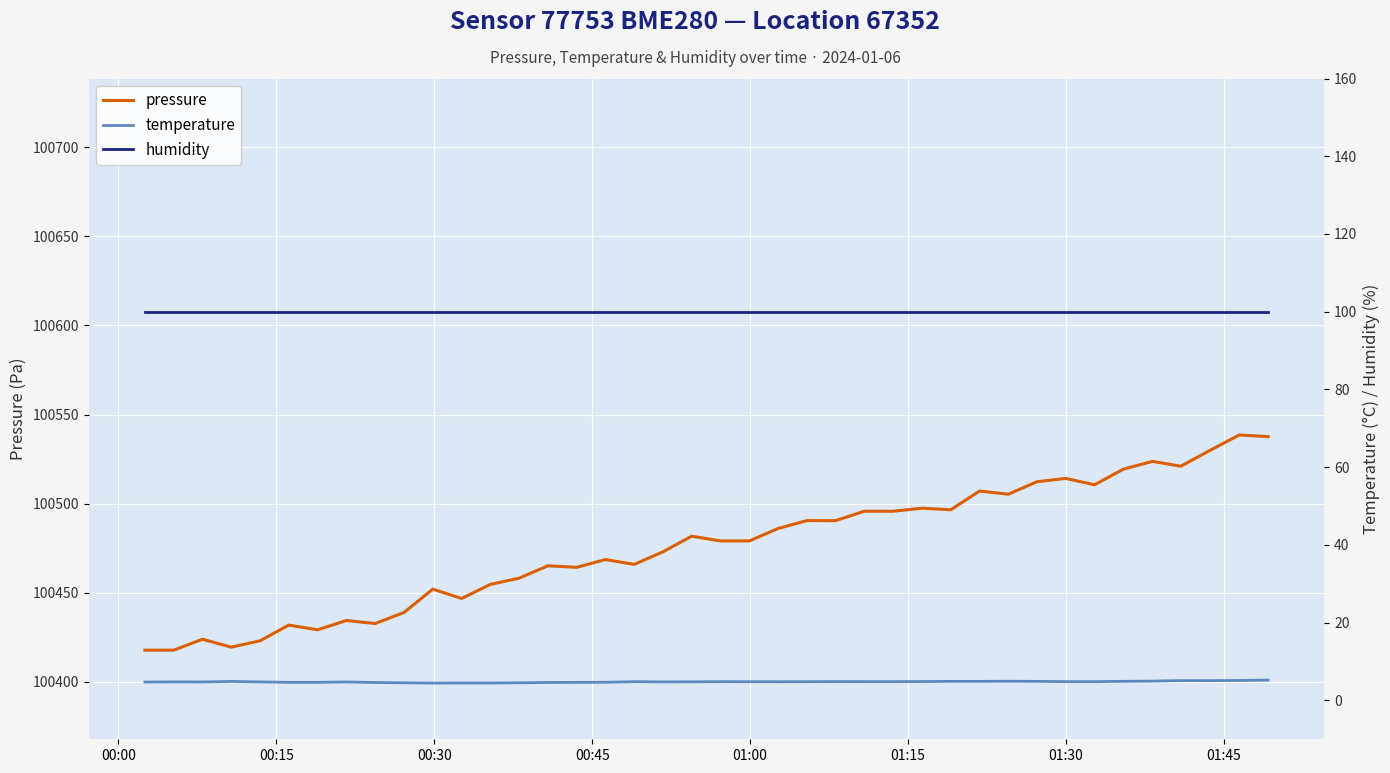

What is the lowest value of the pressure series?

100417.8